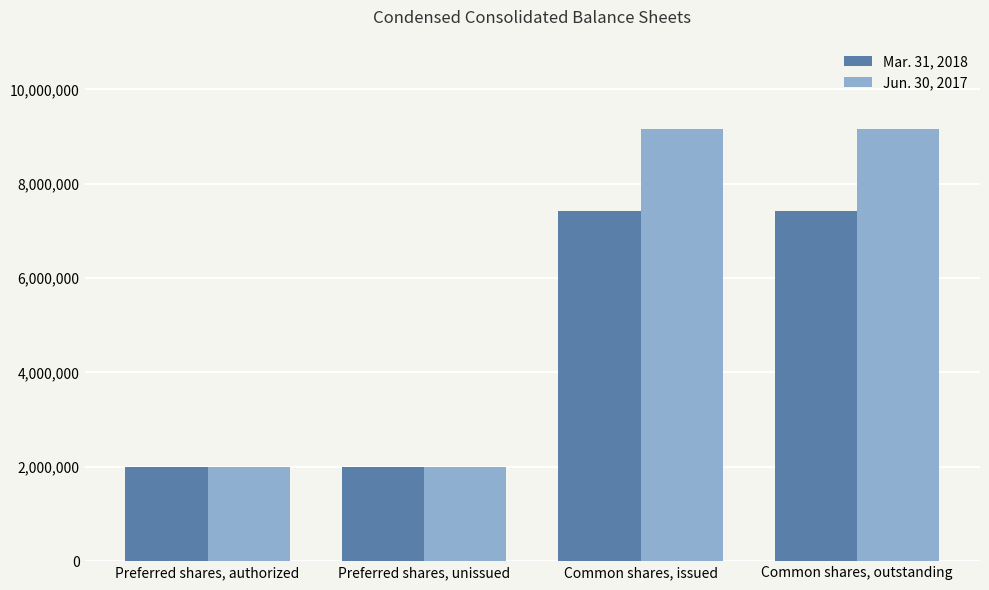

What is the lowest value of the Jun. 30, 2017 series?

2000000